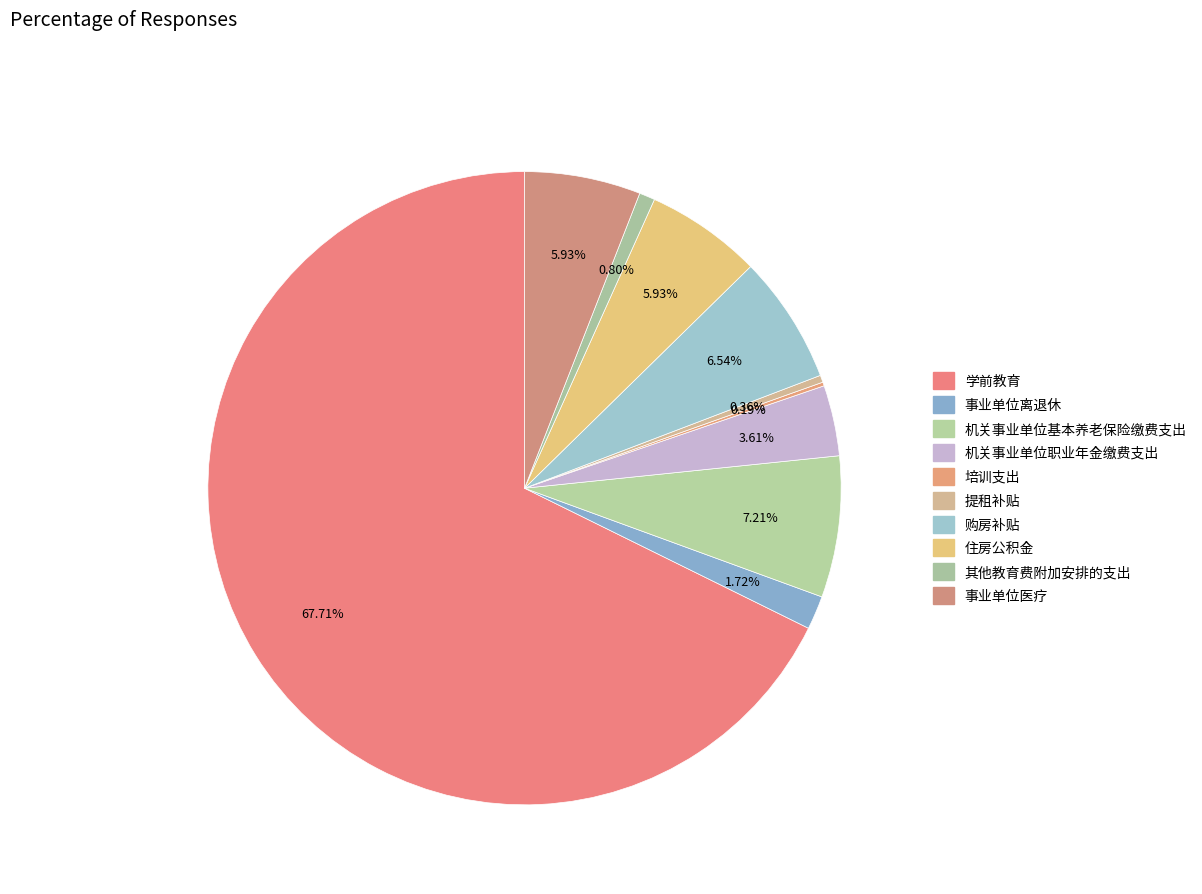

How many segments does this pie chart have?

10